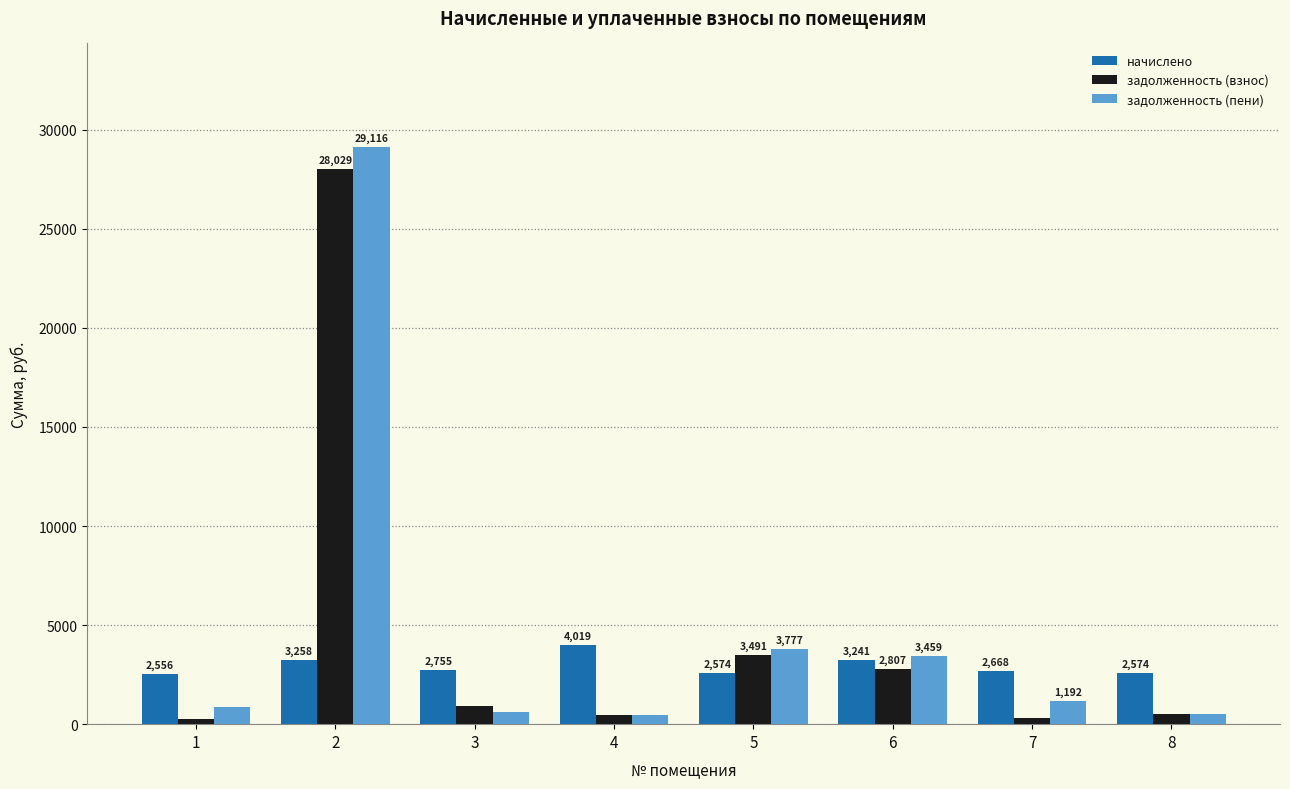

Rank the series by their maximum value, from lowest to highest.

начислено, задолженность (взнос), задолженность (пени)